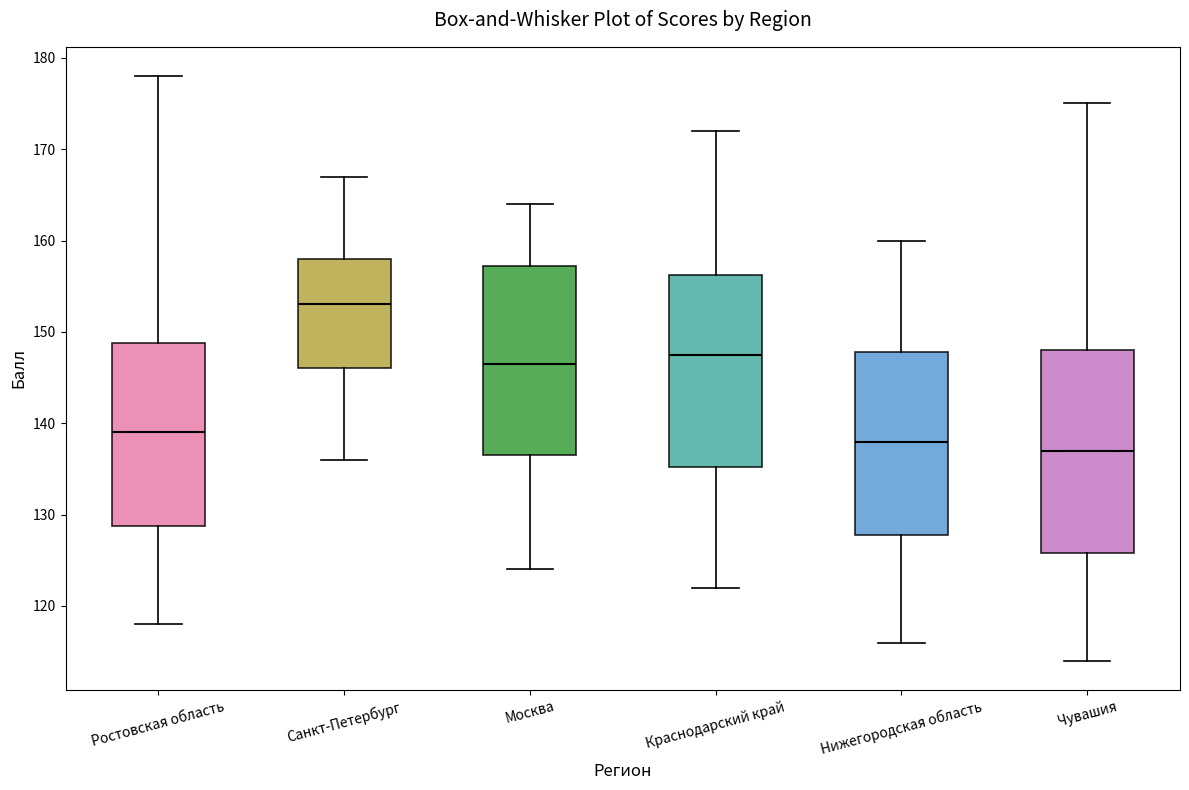

Reading left to right, transcribe this box plot: for each box, give where its median line is, the range the box spans, and where its two whiskers end, as read against the y-axis. The values are not printed on the chart, so give them approximately, as read against the axis.

Ростовская область: median 139, box 129 to 149, whiskers 118 to 178
Санкт-Петербург: median 153, box 146 to 158, whiskers 136 to 167
Москва: median 147, box 137 to 157, whiskers 124 to 164
Краснодарский край: median 148, box 135 to 156, whiskers 122 to 172
Нижегородская область: median 138, box 128 to 148, whiskers 116 to 160
Чувашия: median 137, box 126 to 148, whiskers 114 to 175